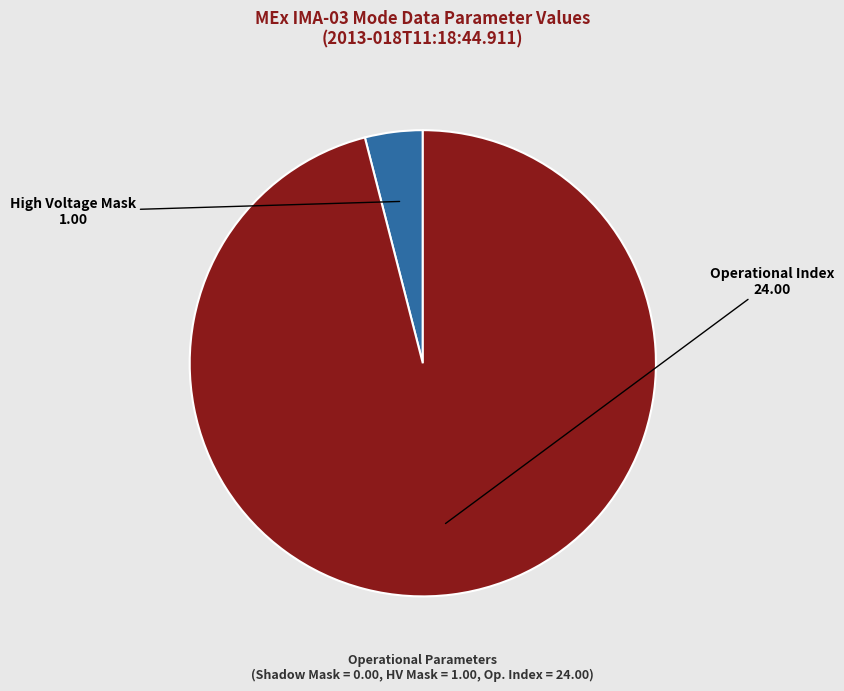

How many slices are in this pie chart?

2